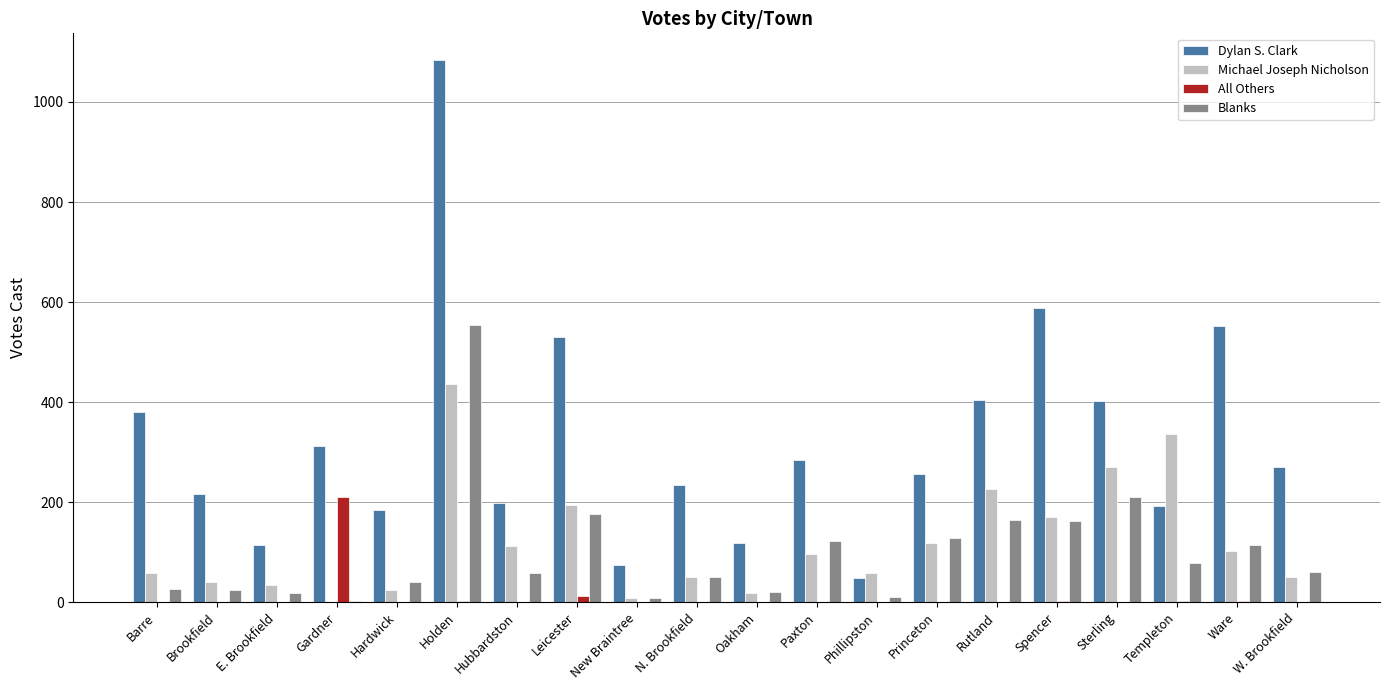

Which series changed the most between Barre and Phillipston?

Dylan S. Clark